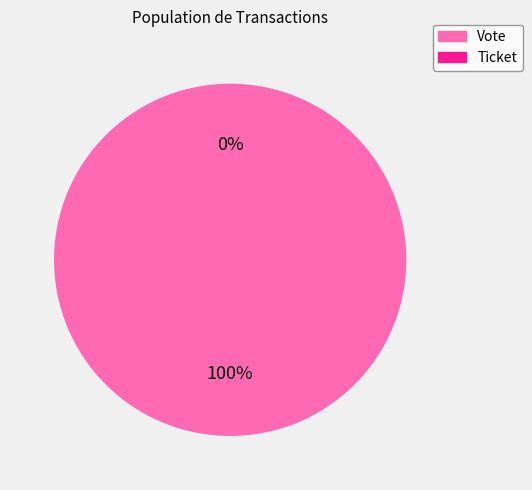

To the nearest percent, what is the combined percentage of Vote and Ticket?

100%